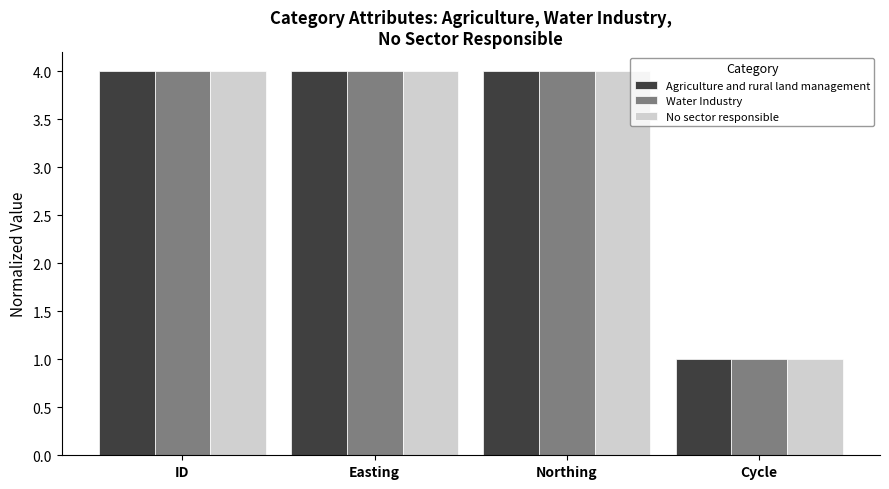

What is the sum of all Agriculture and rural land management values?

13.0